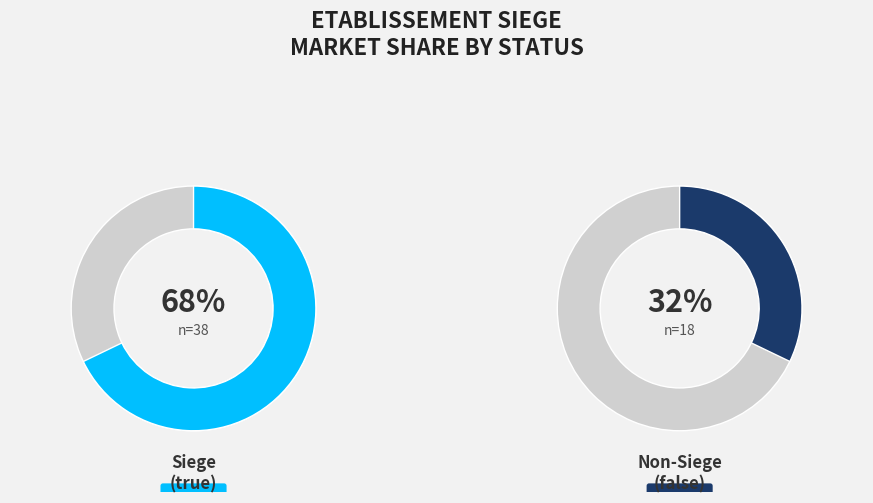

To the nearest percent, what is the combined percentage of true and false?

100%